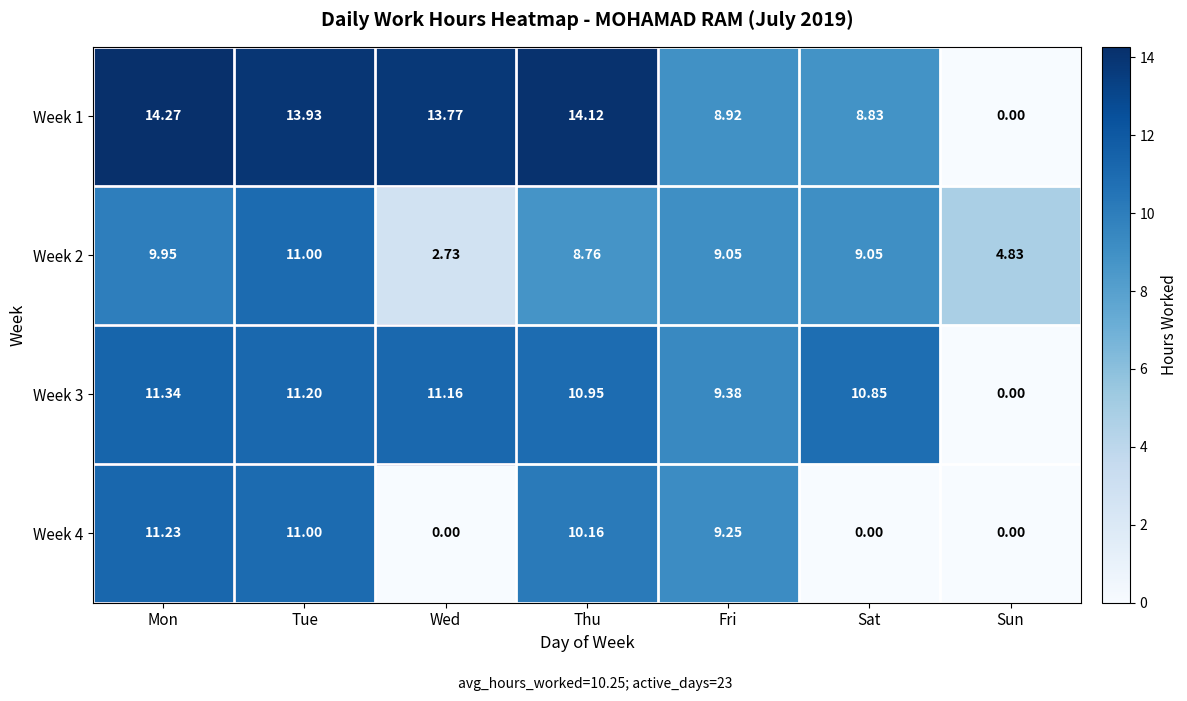

At which label does Week 1 reach its minimum?

Sun